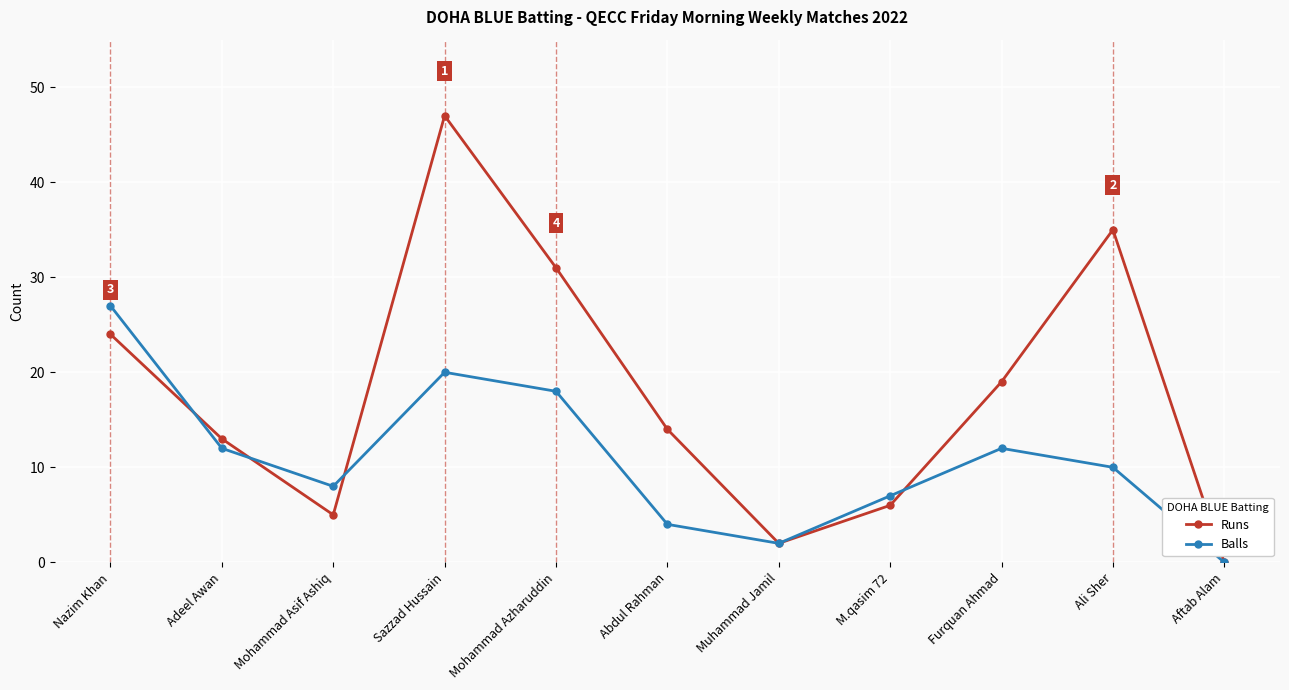

What is the difference between the maximum and second lowest values in the Runs series?

45